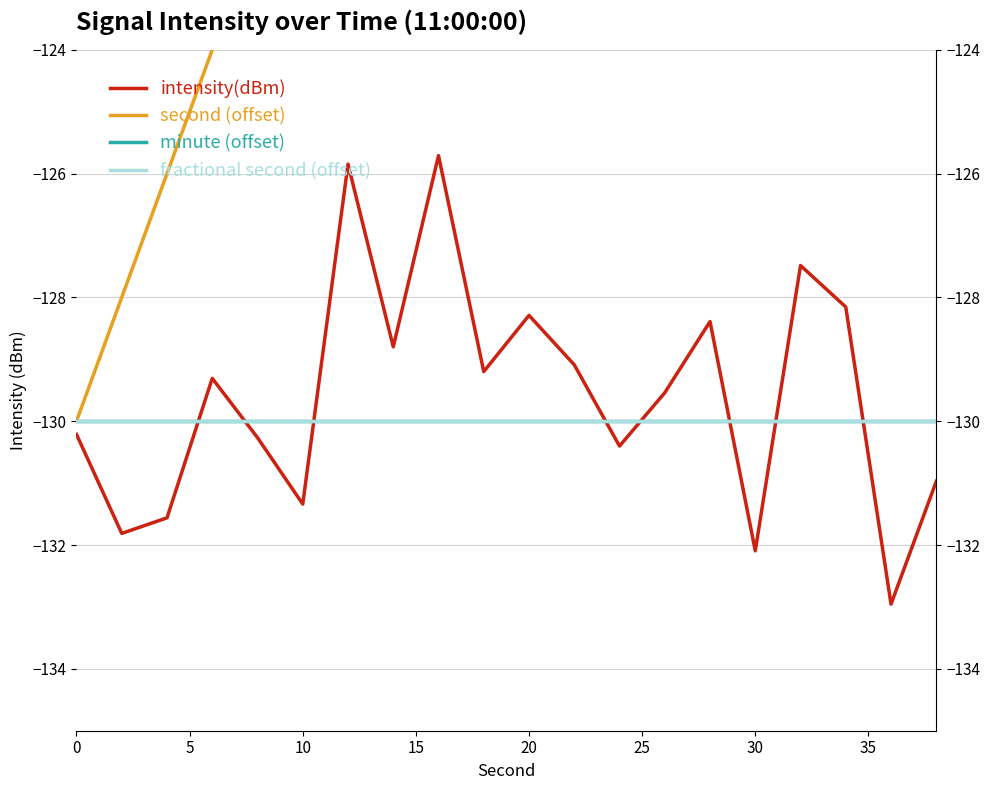

Reading left to right, extract all data points from this chart.

intensity(dBm): -130.2	-131.8	-131.6	-129.3	-130.3	-131.3	-125.8	-128.8	-125.7	-129.2	-128.3	-129.1	-130.4	-129.5	-128.4	-132.1	-127.5	-128.2	-133.0	-131.0
second (offset): -130.0	-128.0	-126.0	-124.0	-122.0	-120.0	-118.0	-116.0	-114.0	-112.0	-110.0	-108.0	-106.0	-104.0	-102.0	-100.0	-98.0	-96.0	-94.0	-92.0
minute (offset): -130.0	-130.0	-130.0	-130.0	-130.0	-130.0	-130.0	-130.0	-130.0	-130.0	-130.0	-130.0	-130.0	-130.0	-130.0	-130.0	-130.0	-130.0	-130.0	-130.0
fractional second (offset): -130.0	-130.0	-130.0	-130.0	-130.0	-130.0	-130.0	-130.0	-130.0	-130.0	-130.0	-130.0	-130.0	-130.0	-130.0	-130.0	-130.0	-130.0	-130.0	-130.0